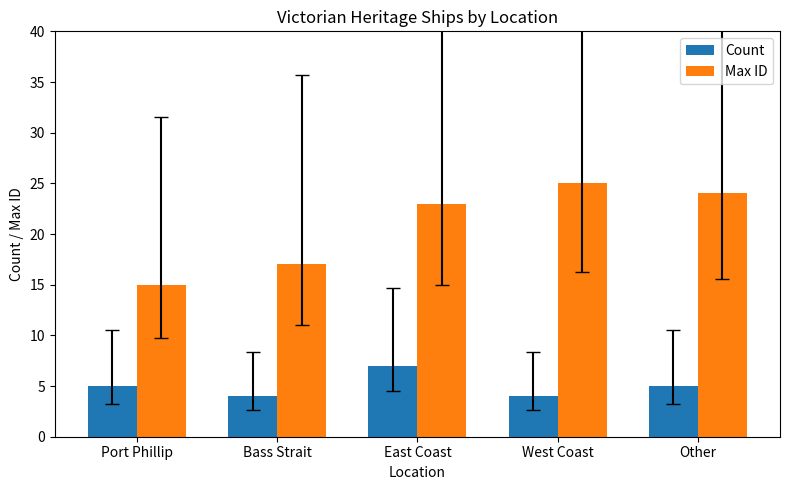

True or false: Max ID has a value of 42 at Other.

False